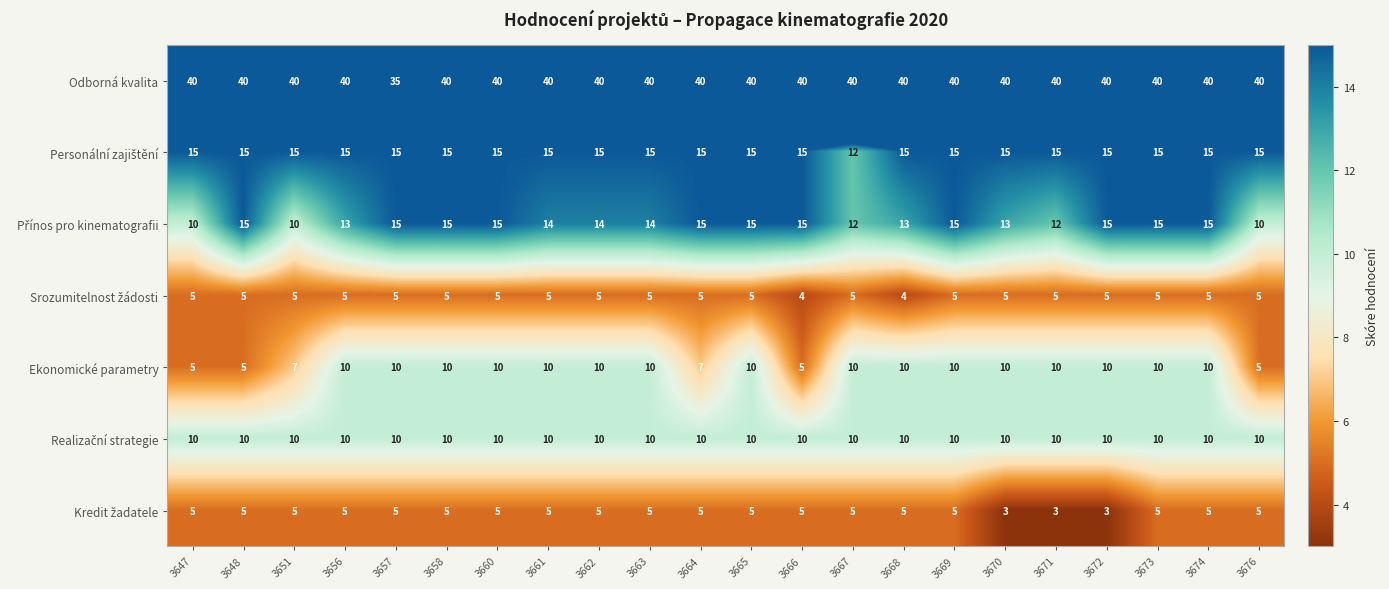

What is the maximum value shown in the chart?

40